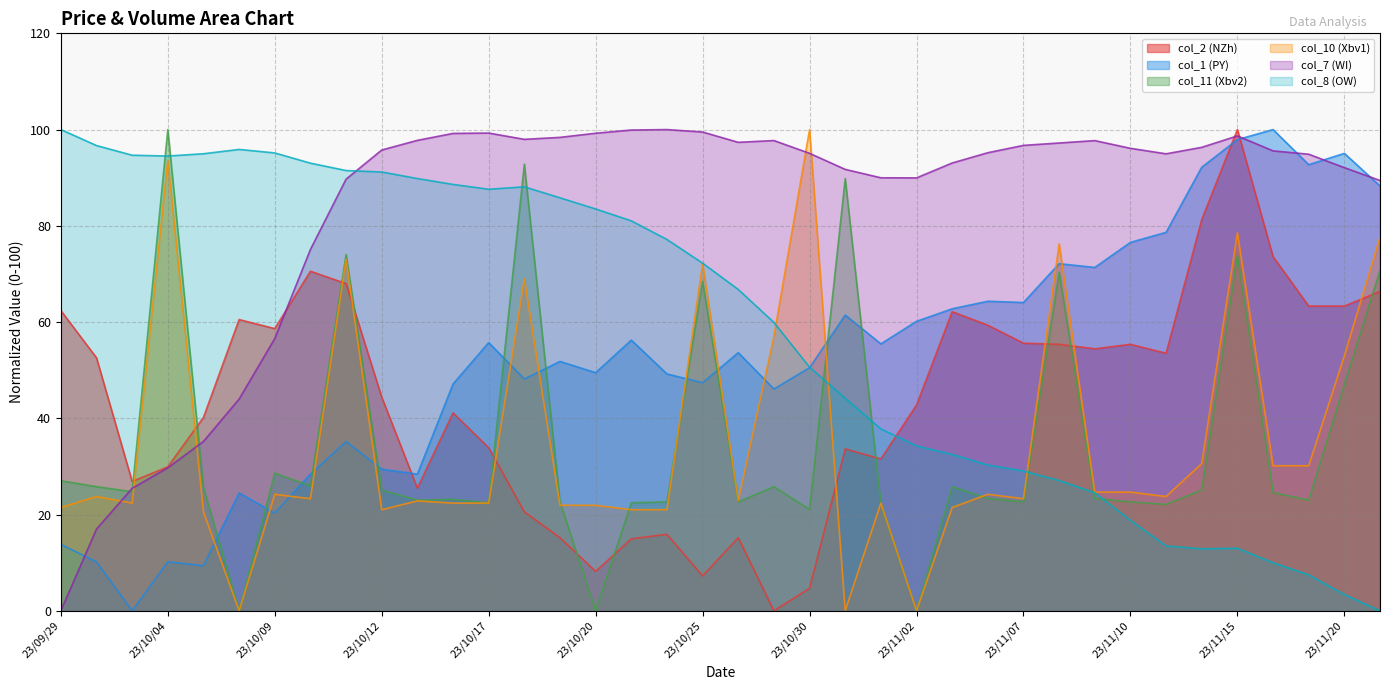

Is it true that col_1 (PY) equals 47.1 at 23/10/16?

True